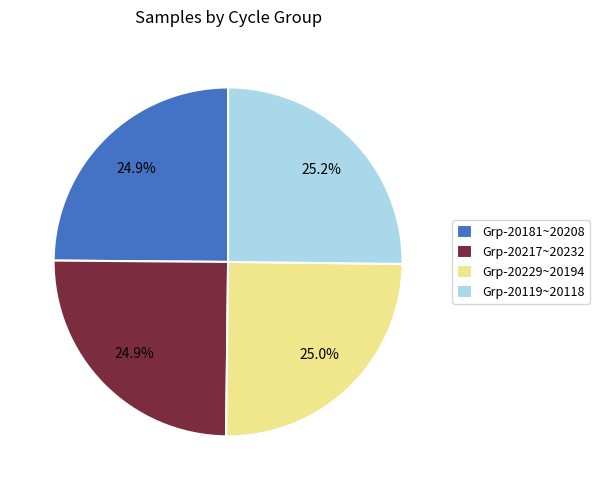

Does any single category account for the majority?

No